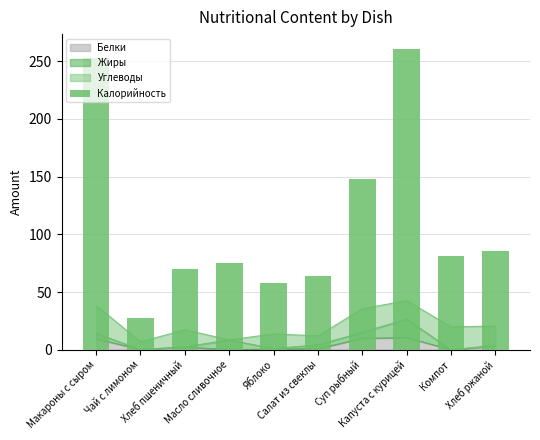

Read the value at Хлеб ржаной.

85.4